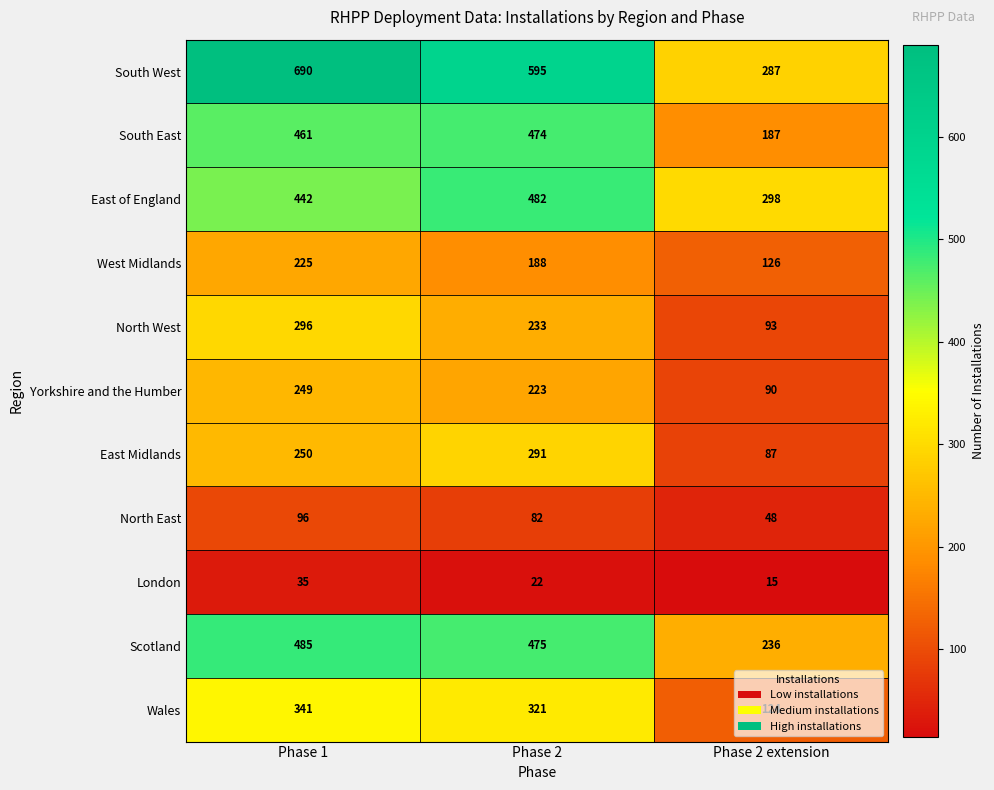

At which label does Wales reach its minimum?

Phase 2 extension